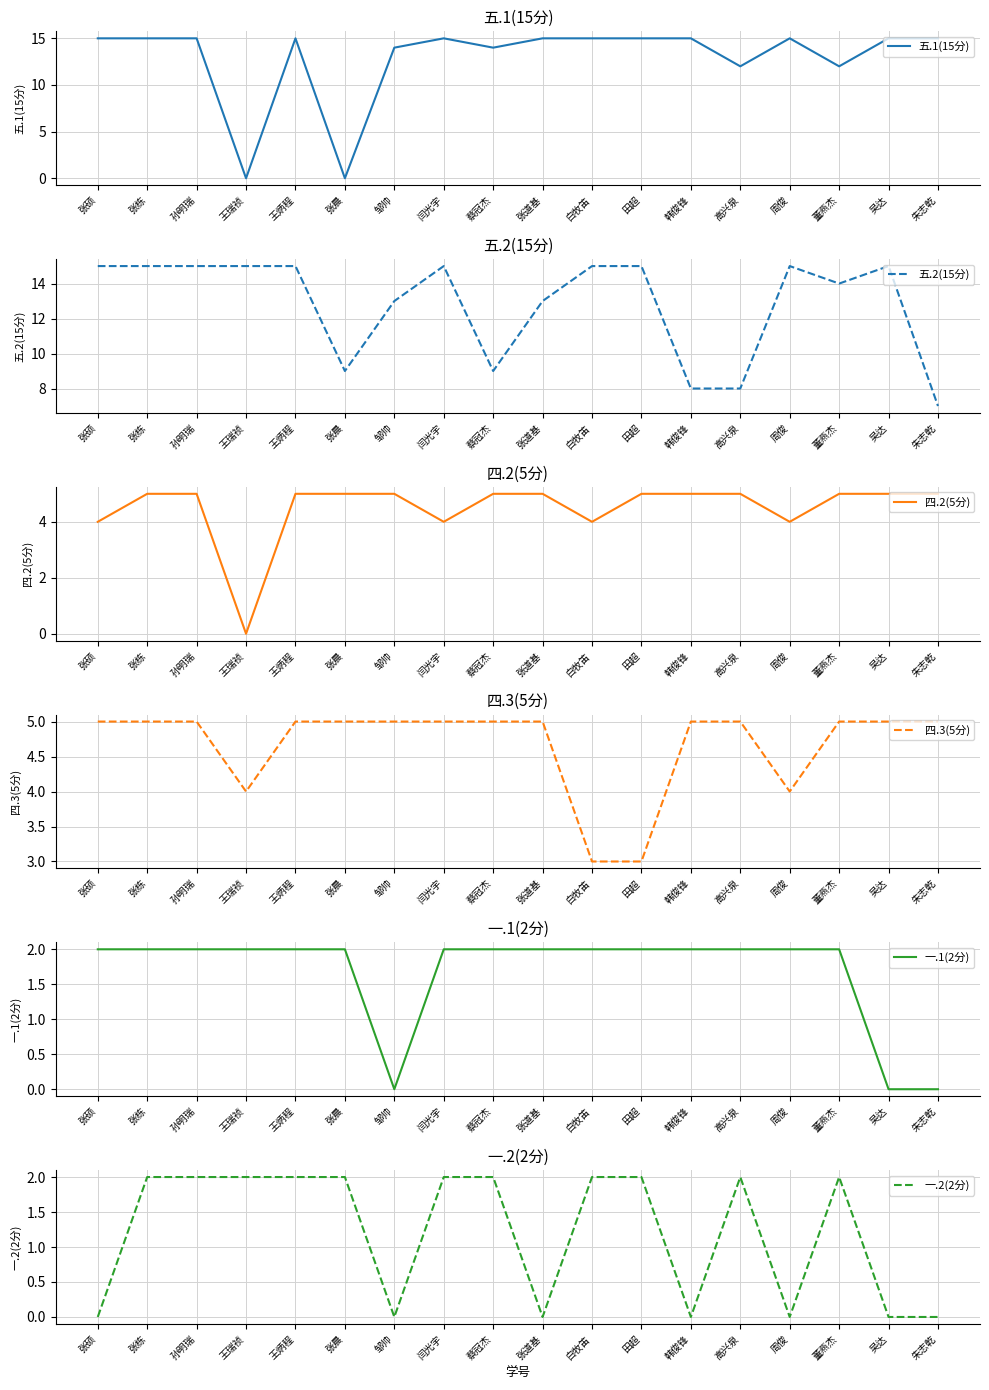

True or false: 一.1(2分) and 四.3(5分) intersect in this chart.

False